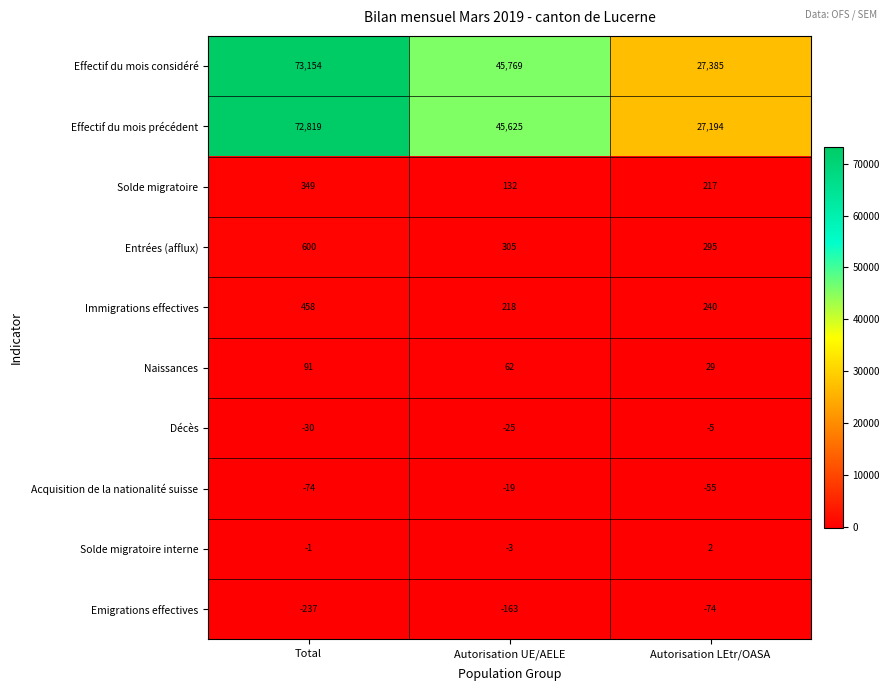

How many data points does each series have?

3